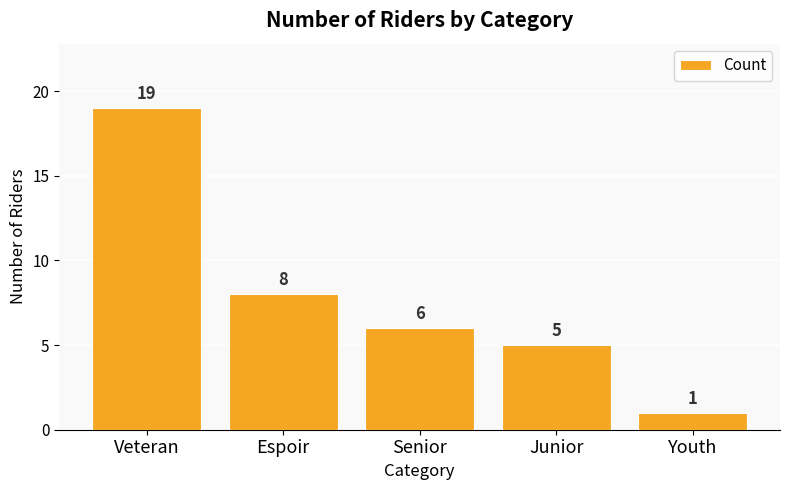

What is the maximum value shown in the chart?

19